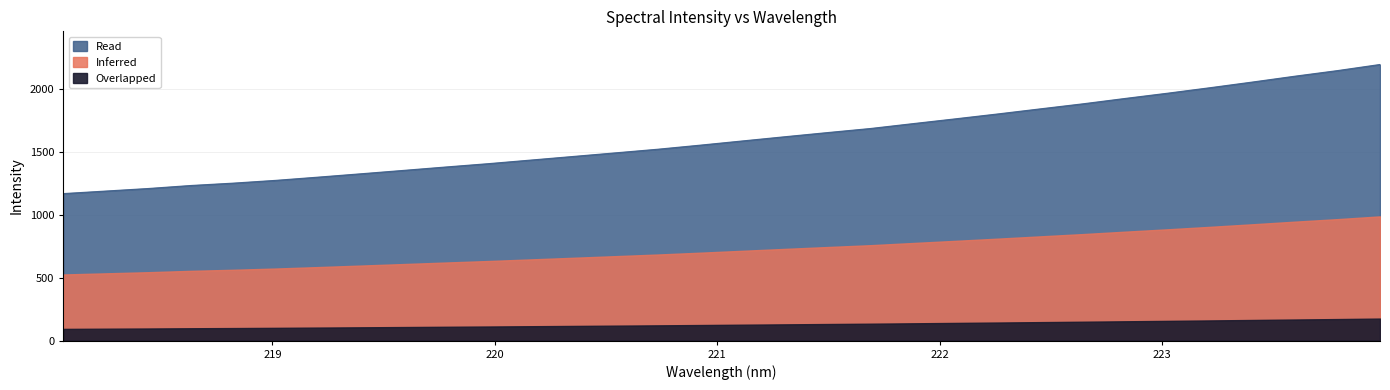

Reading left to right, list all the values displayed in this chart.

218.0596=1167.0	218.2508=1187.1	218.442=1207.4	218.6332=1231.3	218.8244=1250.0	219.0156=1272.1	219.2067=1297.8	219.3979=1324.2	219.589=1351.0	219.7801=1378.1	219.9712=1404.6	220.1623=1433.1	220.3533=1461.8	220.5444=1490.5	220.7354=1519.5	220.9264=1551.9	221.1174=1585.5	221.3083=1618.9	221.4993=1651.7	221.6902=1683.7	221.8812=1722.3	222.0721=1760.4	222.263=1799.3	222.4538=1839.5	222.6447=1879.5	222.8355=1922.3	223.0264=1963.9	223.2172=2007.5	223.408=2052.5	223.5987=2098.9	223.7895=2143.1	223.9802=2191.6